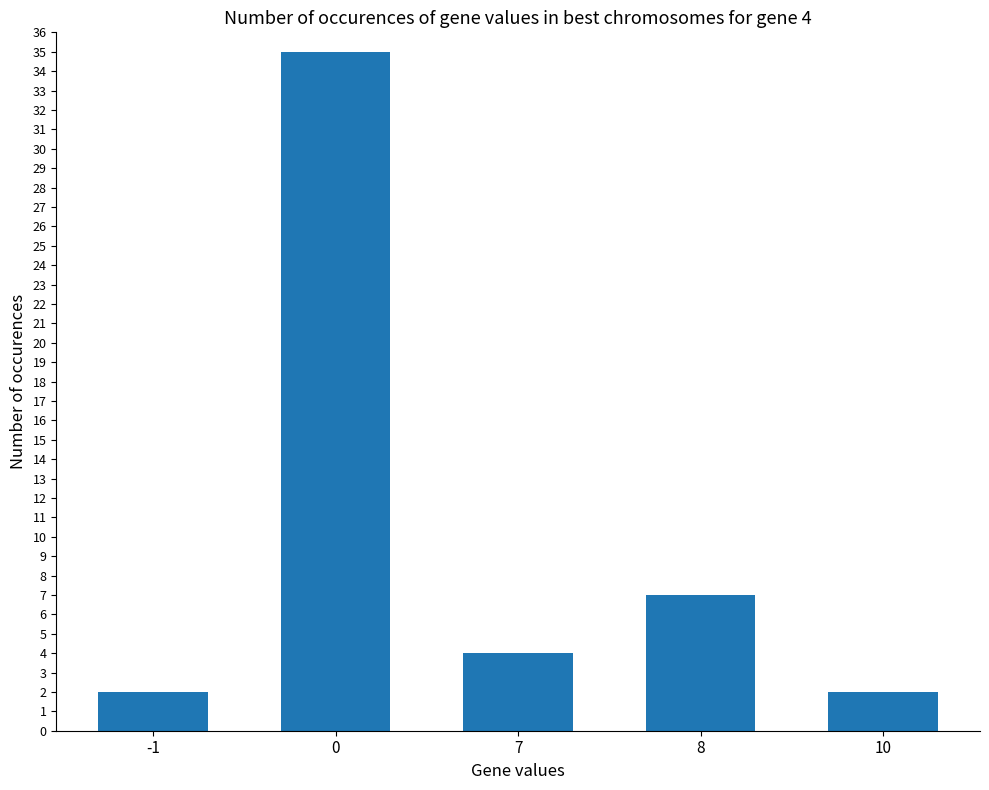

What is the difference between the values at -1 and 0?

33